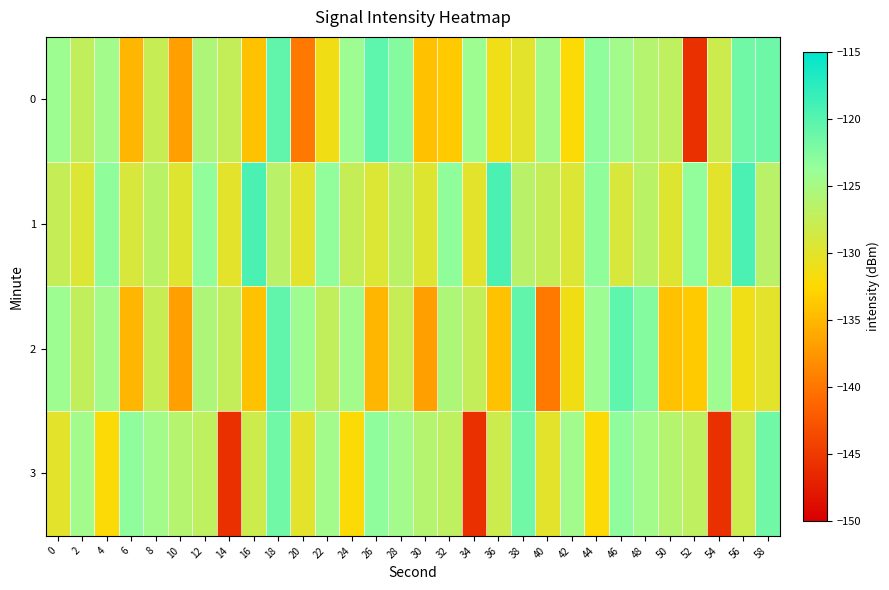

Rank the series by their maximum value, from lowest to highest.

3, 0, 2, 1